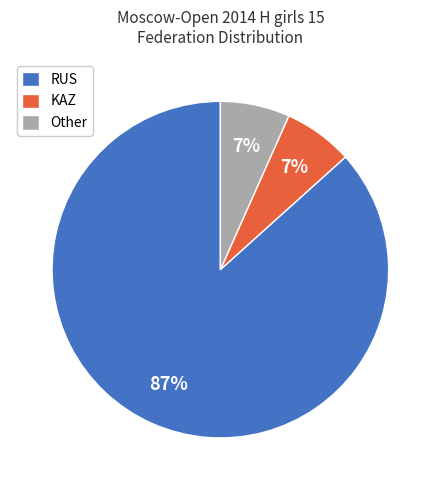

Is the sum of RUS and Other greater than half?

Yes